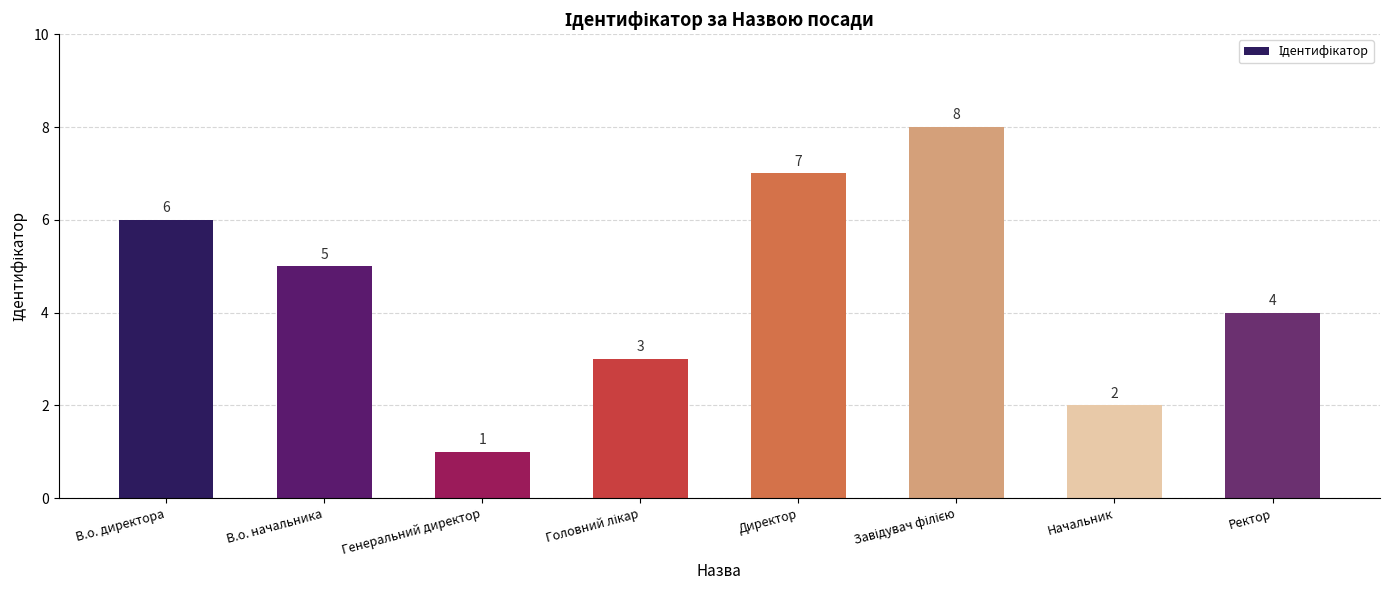

Is it true that the value at Начальник is 3?

False